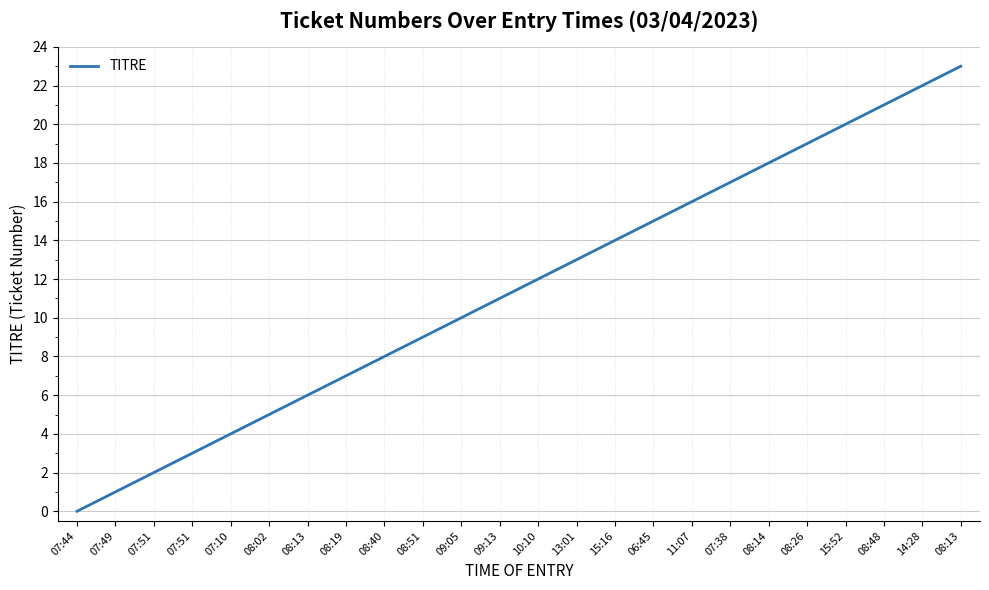

Read the value at 10:10, to the nearest 5.

10